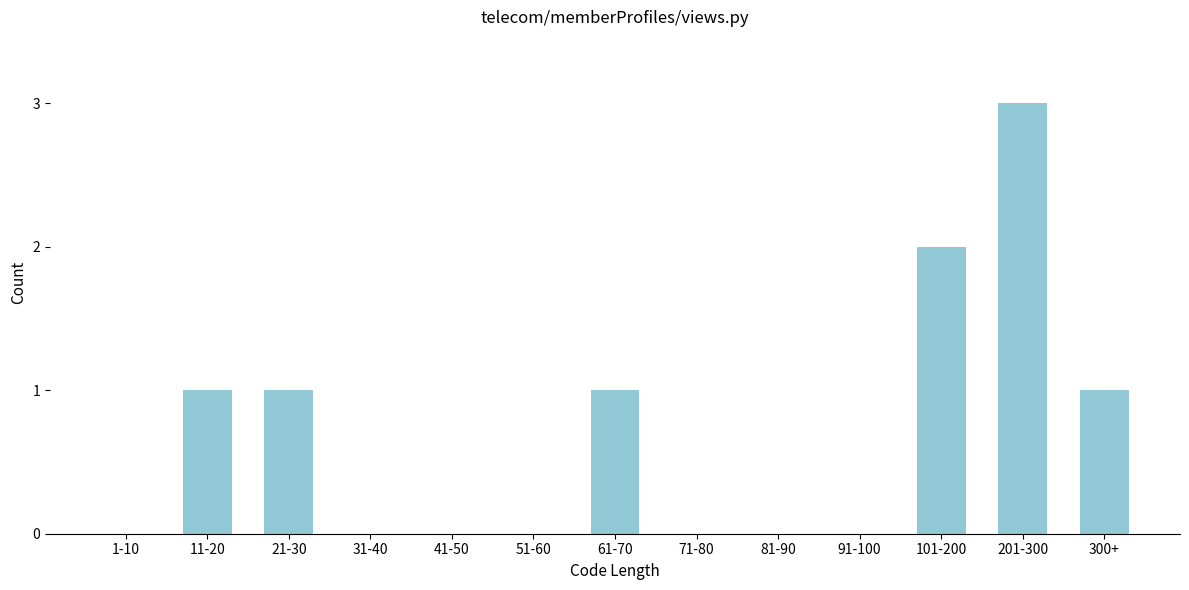

Reading left to right, what are all the values shown in this chart?

1-10=0	11-20=1	21-30=1	31-40=0	41-50=0	51-60=0	61-70=1	71-80=0	81-90=0	91-100=0	101-200=2	201-300=3	300+=1